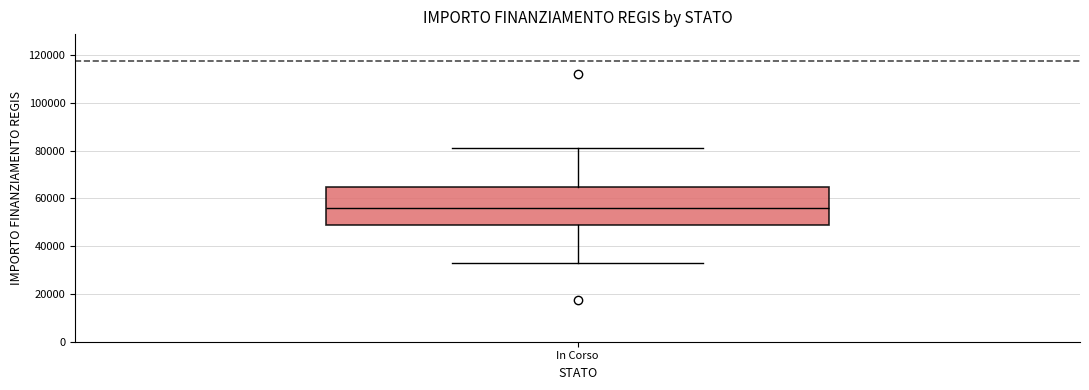

Transcribe this box plot: give where the median line is, the range the box spans, and where the two whiskers end, as read against the y-axis. The values are not printed on the chart, so give them approximately, as read against the axis.

median 56000, box 50000 to 64000, whiskers 32000 to 80000